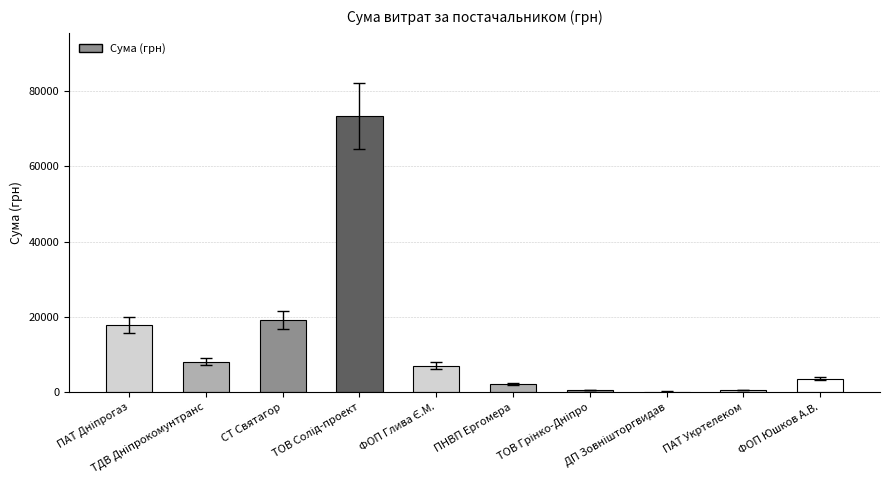

What is the sum of all values?

132759.7